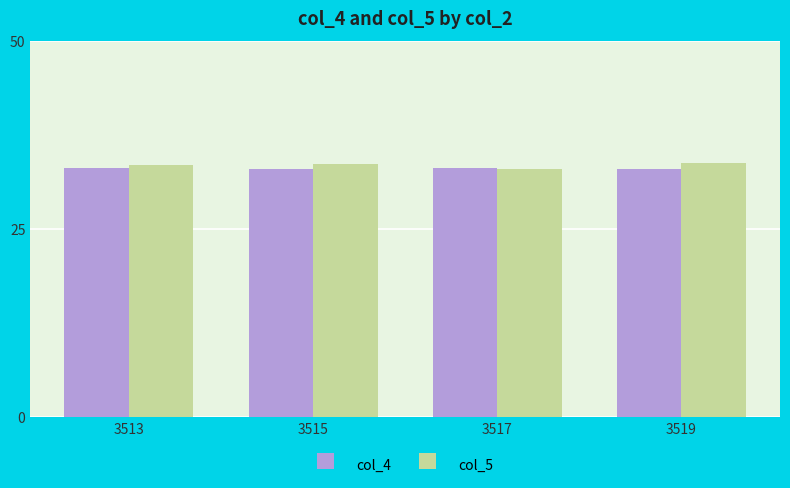

What is the highest value of the col_4 series?

33.2